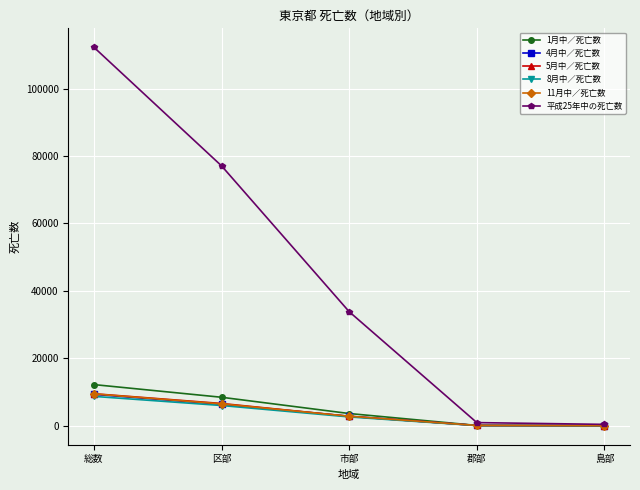

Which series has the largest total across all categories?

平成25年中の死亡数